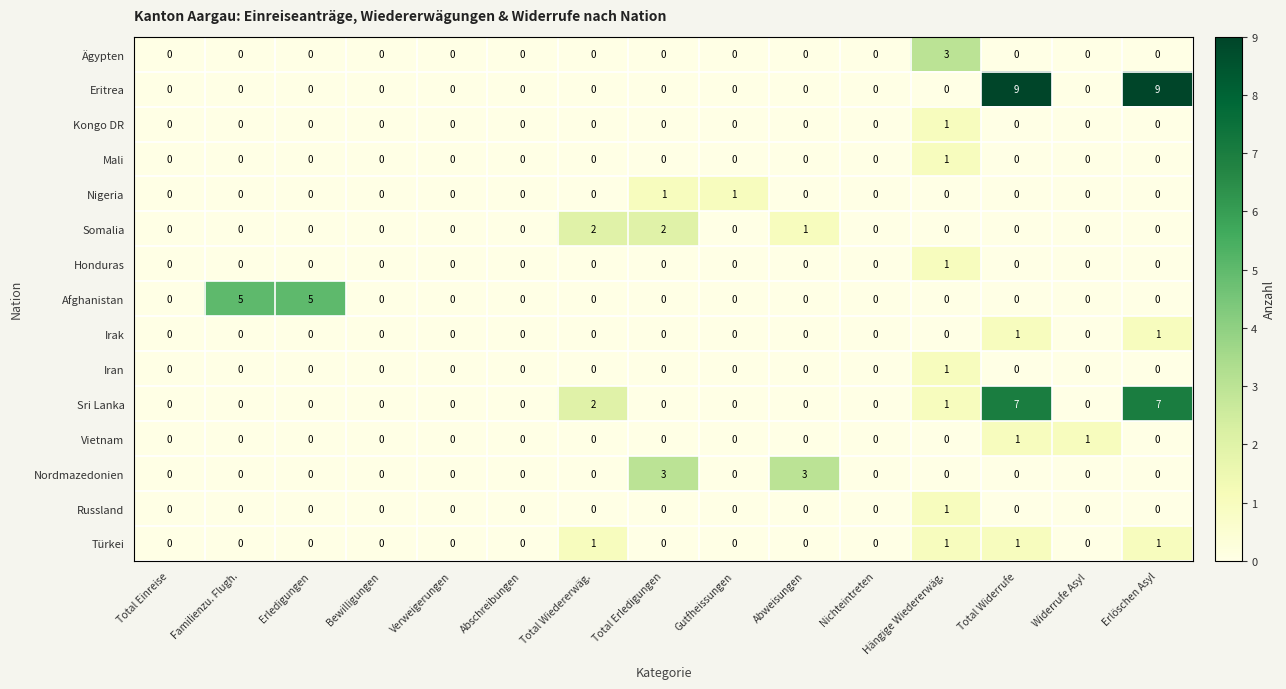

At which label is Sri Lanka closest to 3?

Total Wiedererwäg.